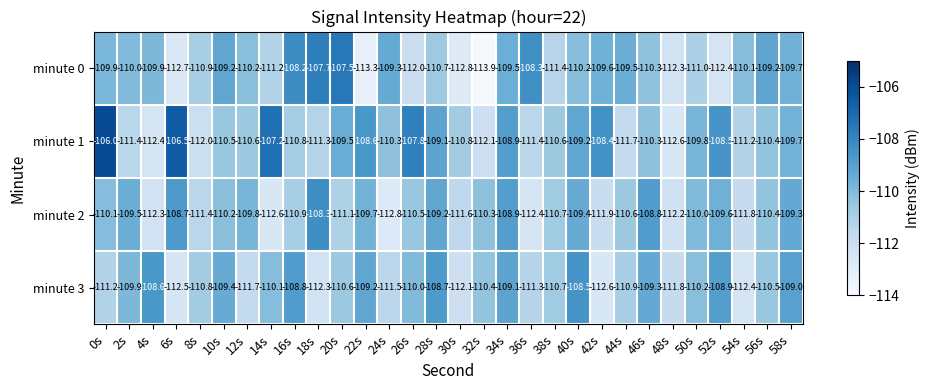

Between 6s and 30s, which series saw the biggest shift?

minute 1